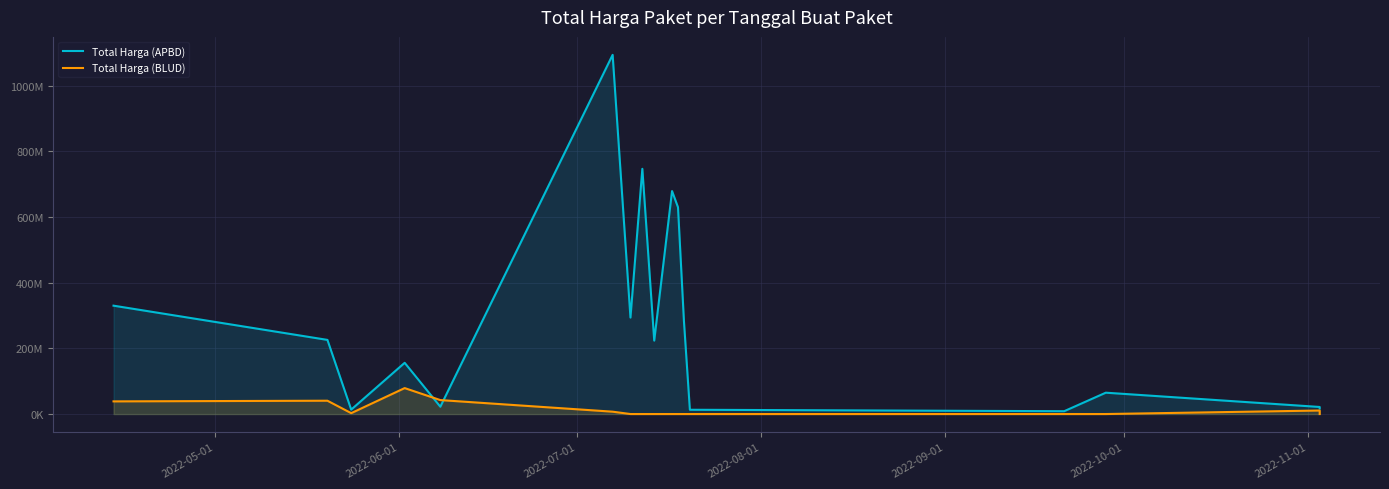

How many data points in Total Harga (APBD) are above 223629500?

8